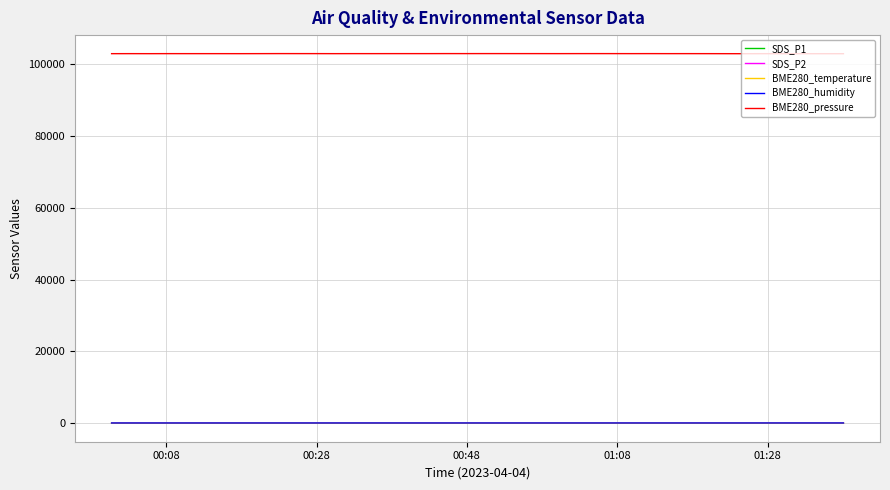

True or false: SDS_P2 and BME280_pressure intersect in this chart.

False